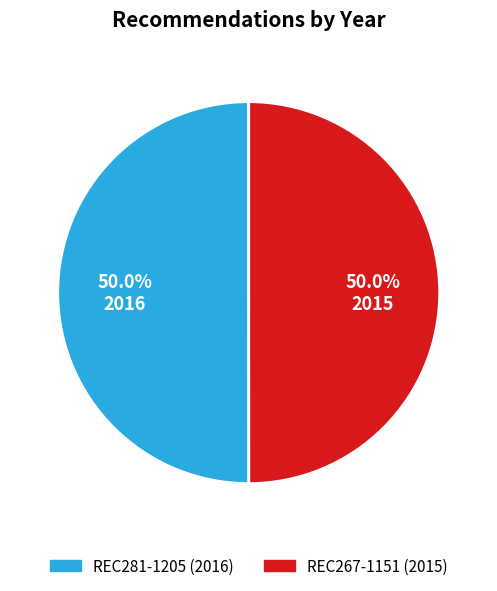

Approximately how many times larger is the value at REC267-1151 compared to REC281-1205?

1.0